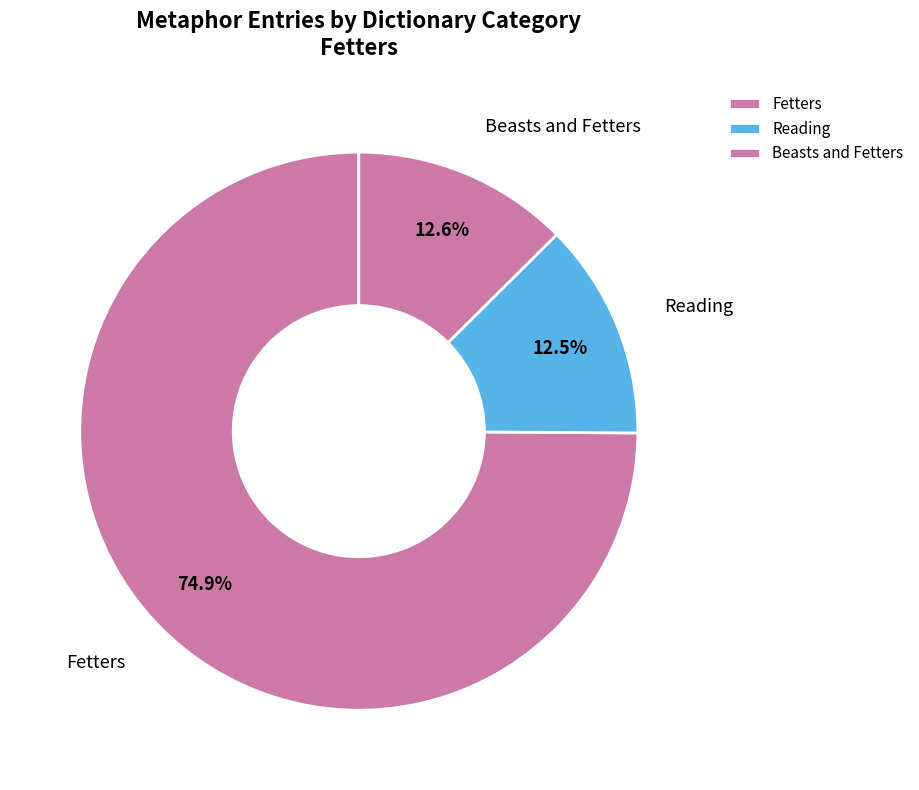

What percentage is NOT represented by Beasts and Fetters?

87.4%